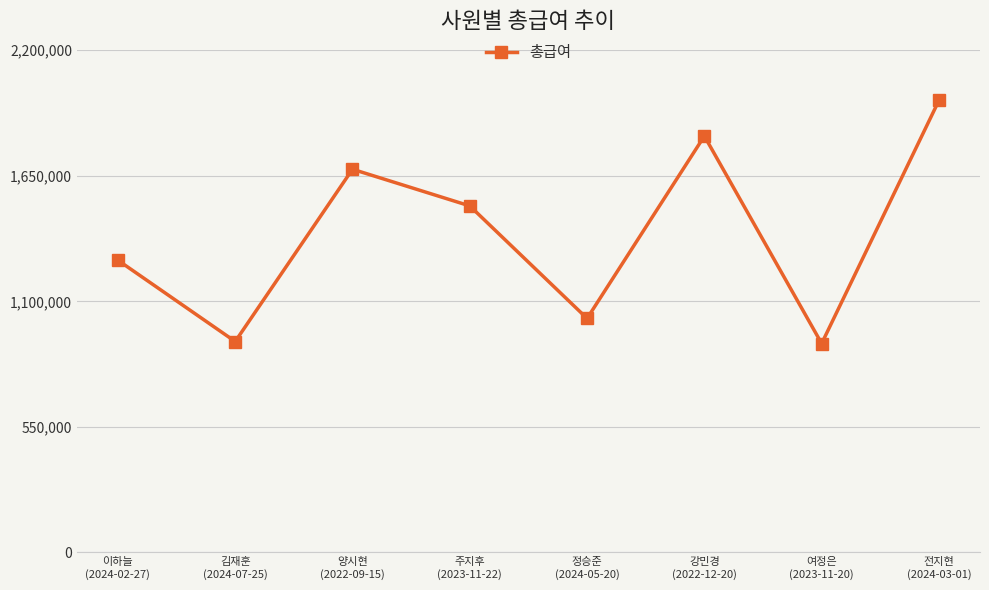

What is the label of the 8th point from the left?

전지현
(2024-03-01)